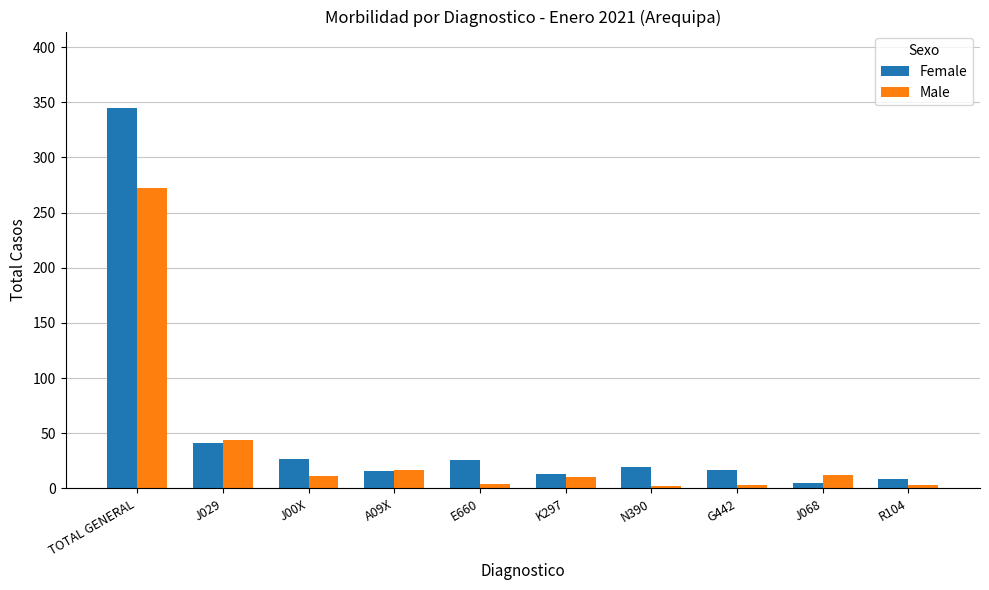

Does the chart contain any negative values?

No